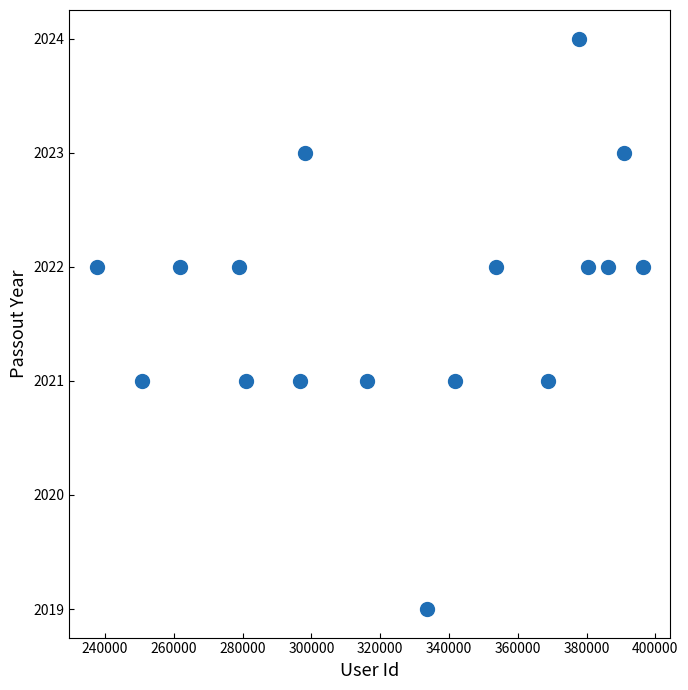

What is the range of Y values (max minus min)?

5